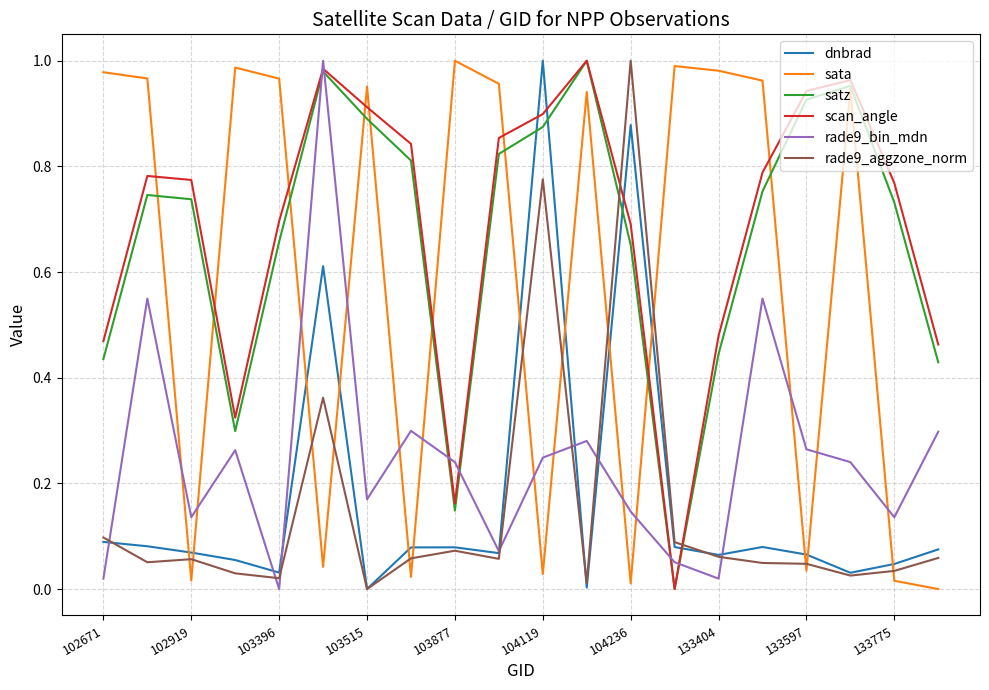

True or false: dnbrad and satz intersect in this chart.

True